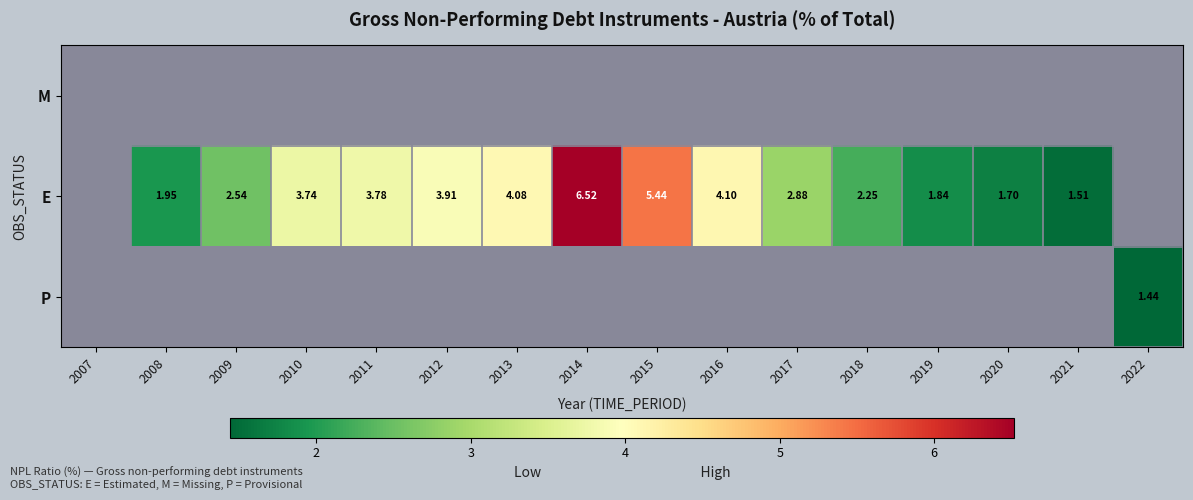

How many series are shown in this chart?

3